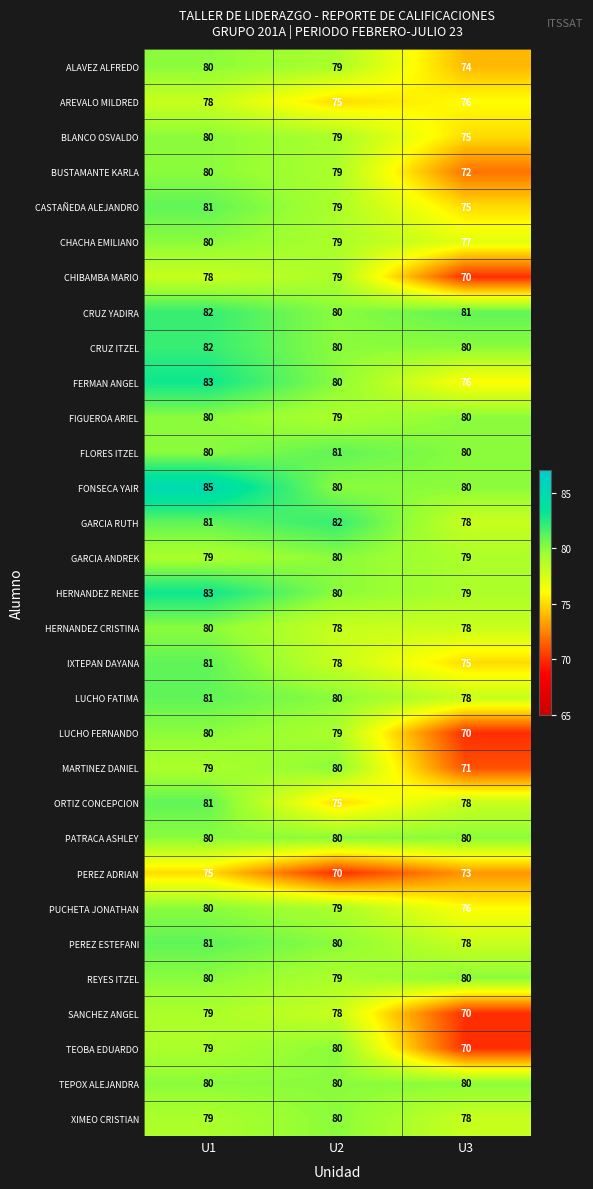

Where is PUCHETA JONATHAN nearest to the value 78?

U2